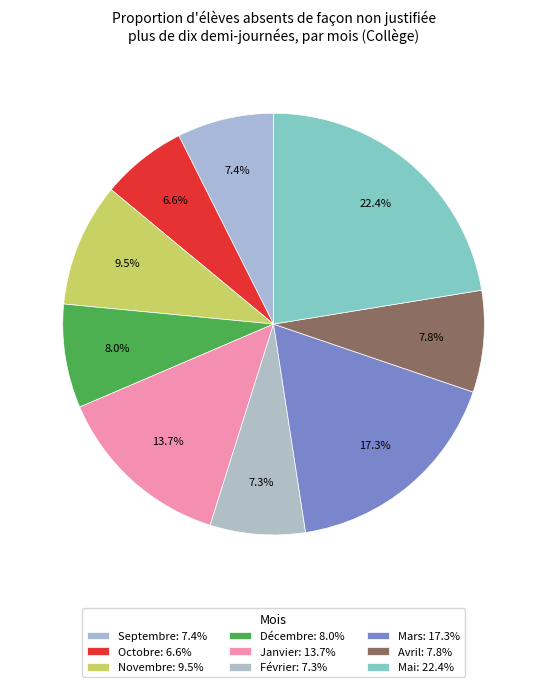

To the nearest percent, what portion does Novembre represent?

9%